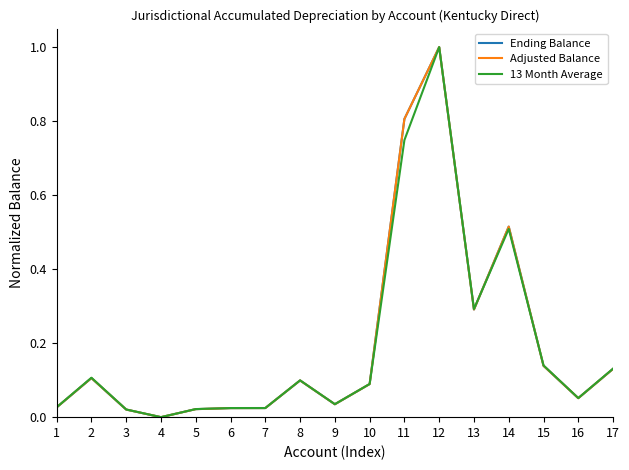

How many lines are shown in the chart?

3